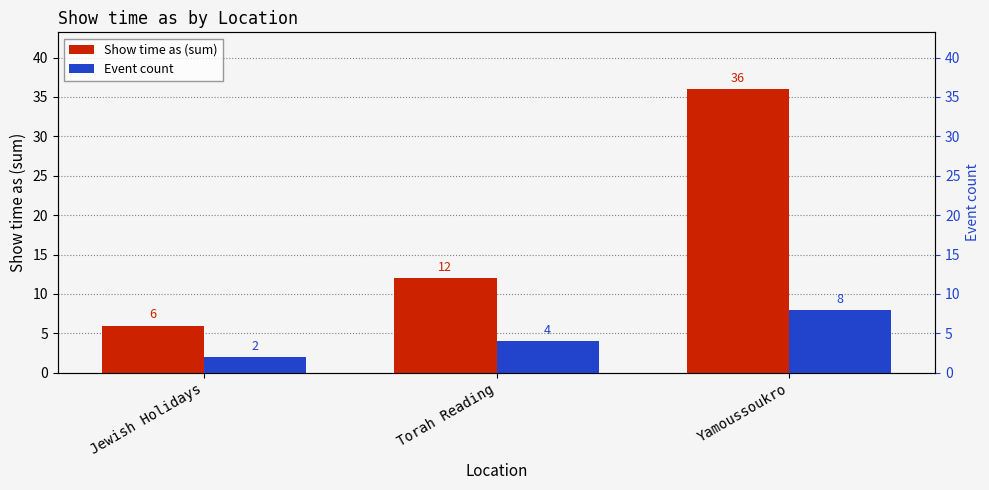

What is the label of the 2nd bar from the right?

Torah Reading